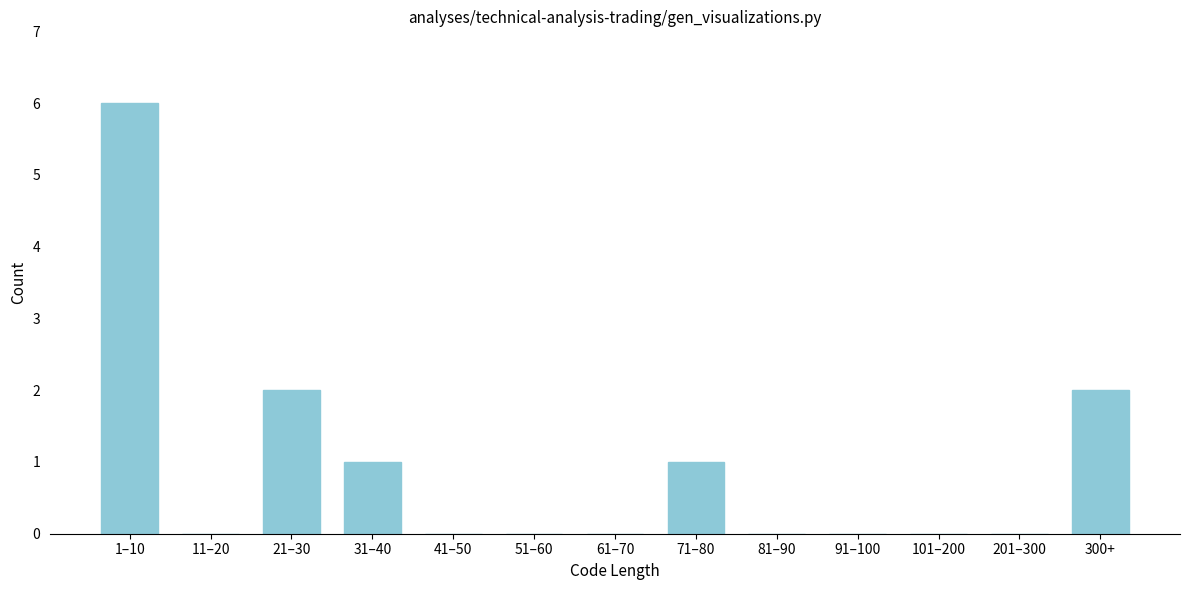

Reading left to right, list all the values displayed in this chart.

1–10=6	11–20=0	21–30=2	31–40=1	41–50=0	51–60=0	61–70=0	71–80=1	81–90=0	91–100=0	101–200=0	201–300=0	300+=2